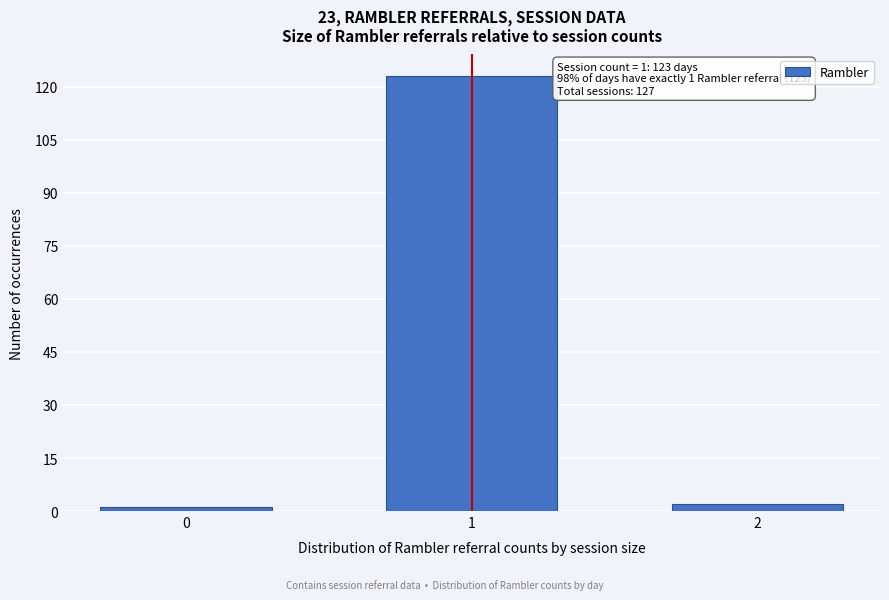

Reading left to right, list all the values displayed in this chart.

1	123	2